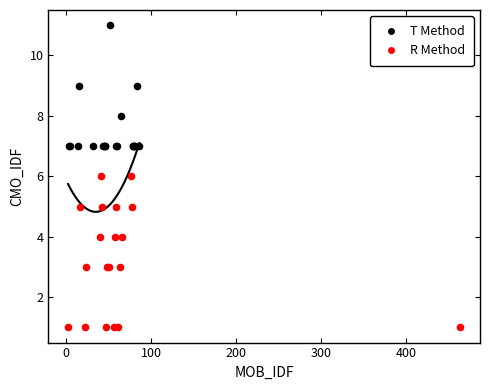

Which series reaches the maximum Y coordinate?

T Method